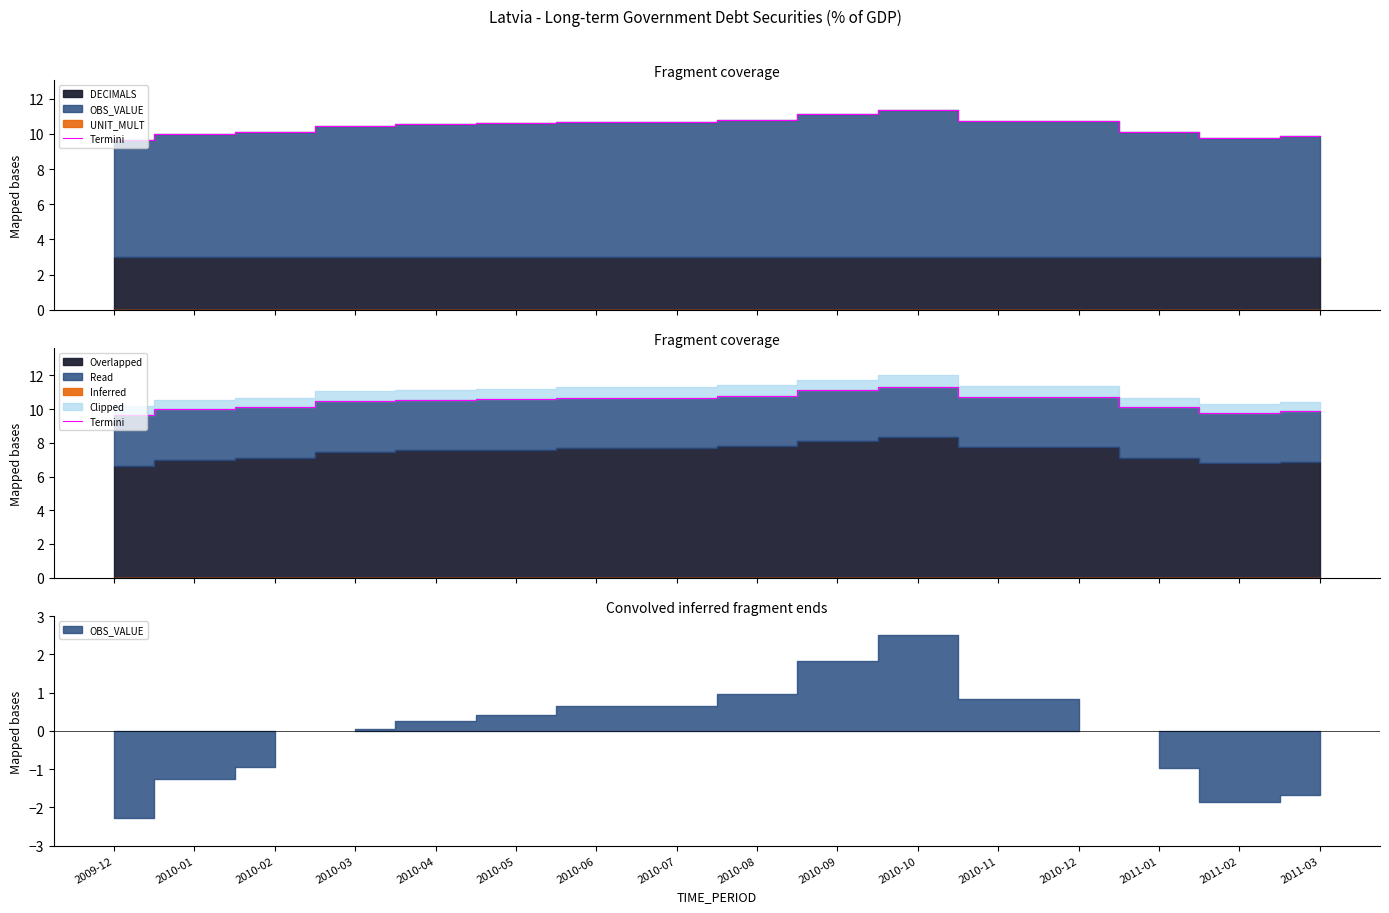

What is the change in value from 2010-05 to 2010-06?

+0.1